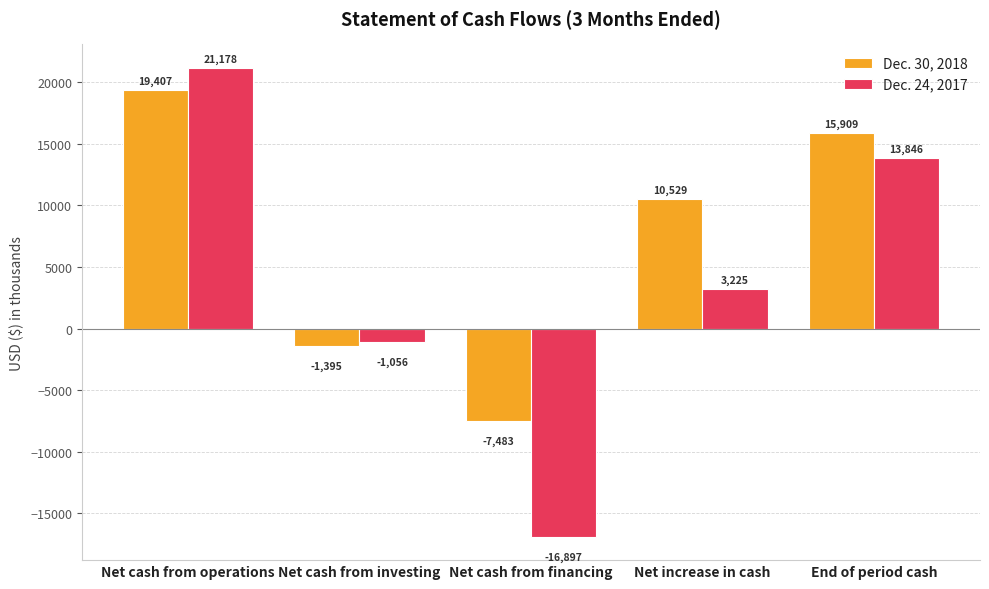

What is the value of the Dec. 30, 2018 bar at the 4th from the left?

10529